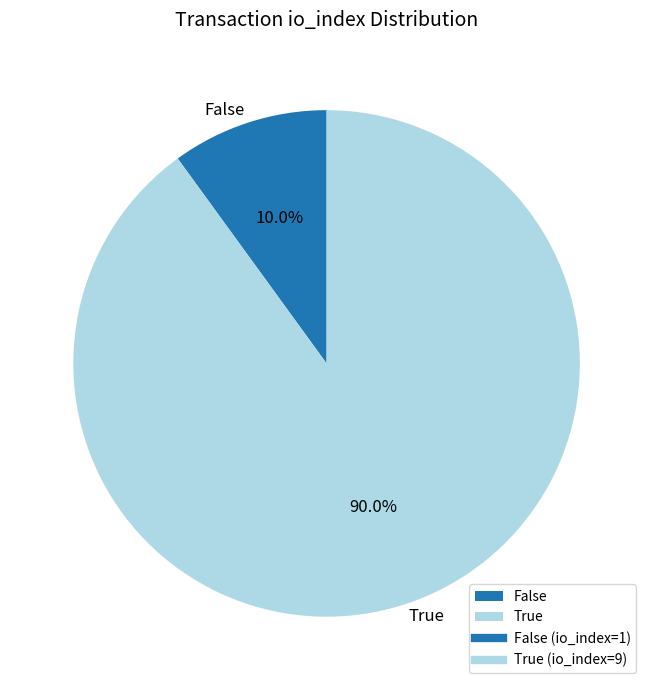

Which category has the biggest portion of the pie?

True